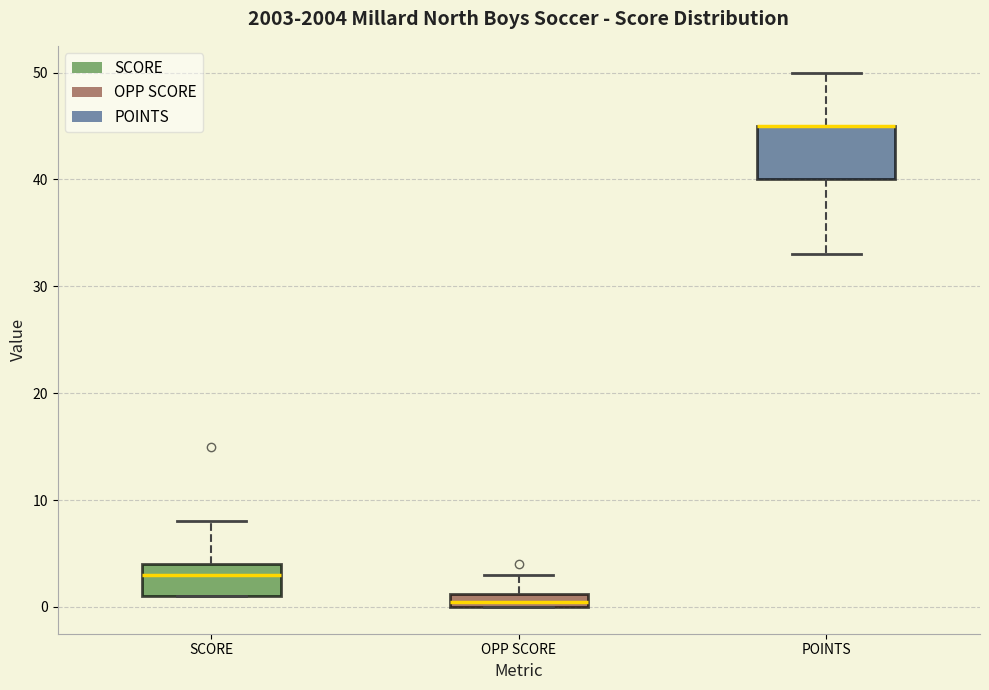

Which box is the tallest, from its lower edge to its upper edge?

POINTS